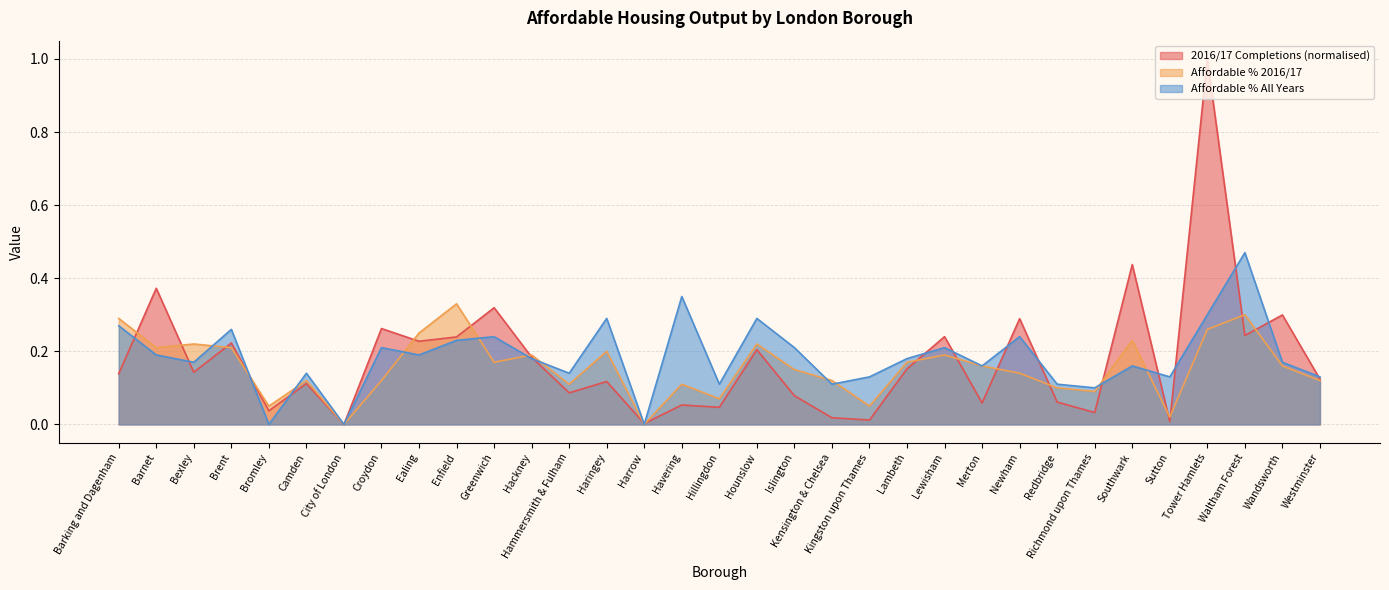

How many lines are shown in the chart?

3